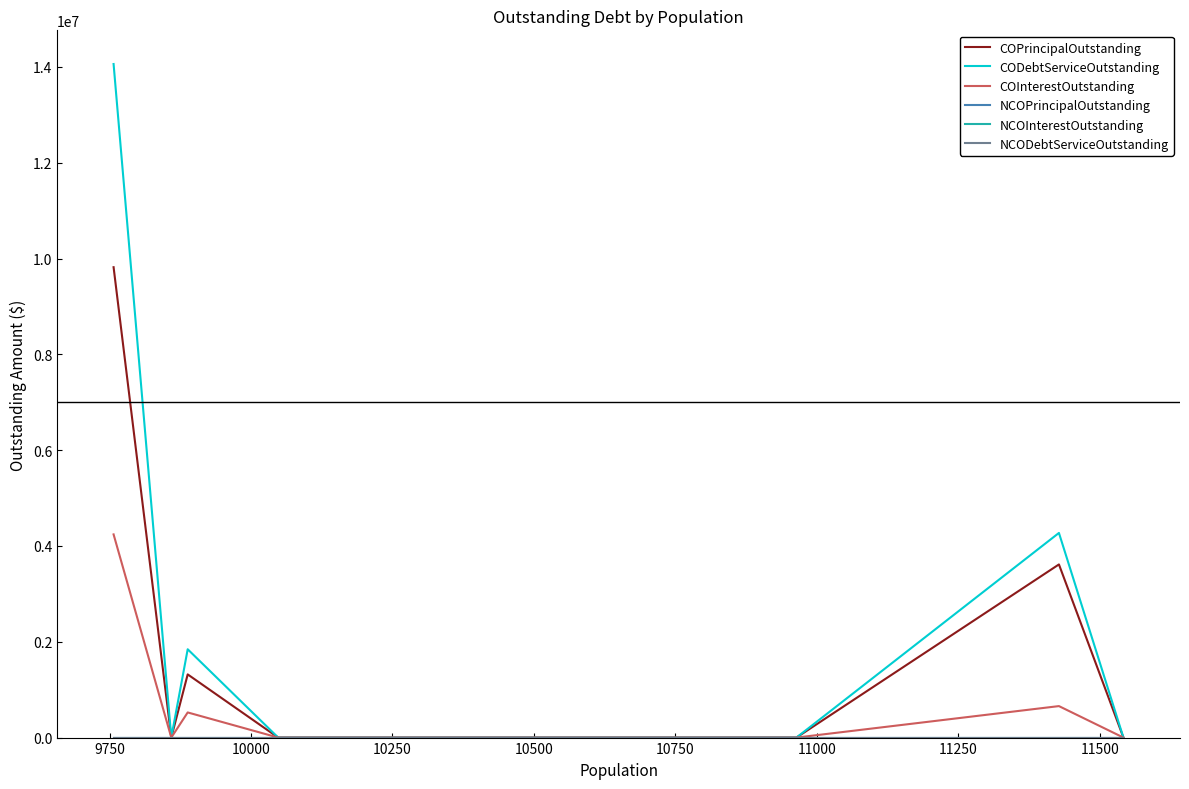

What is the maximum value shown in the chart?

14061828.1